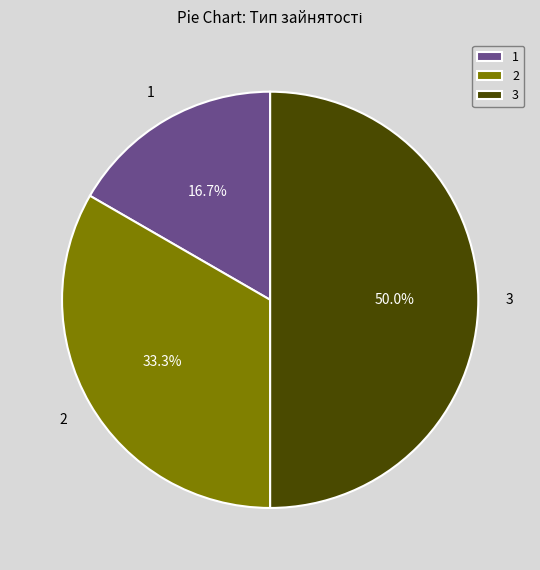

Approximately how many times larger is the value at 2 compared to 3?

0.7